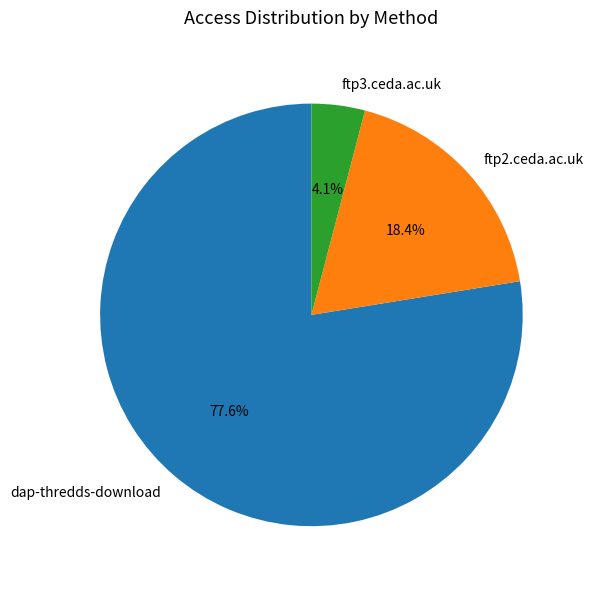

Which has a higher value, ftp3.ceda.ac.uk or ftp2.ceda.ac.uk?

ftp2.ceda.ac.uk